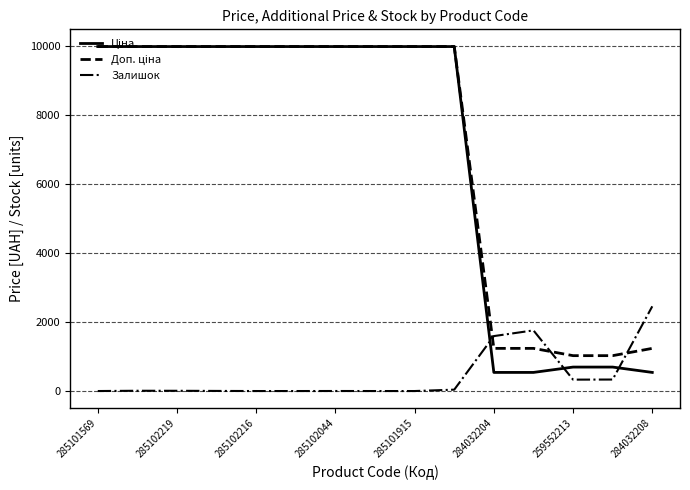

What is the maximum value shown in the chart?

9975.0